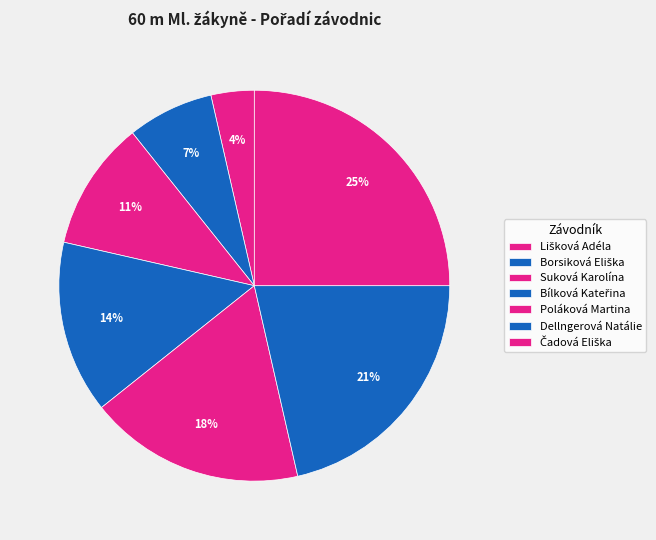

Count the number of slices in the pie.

7